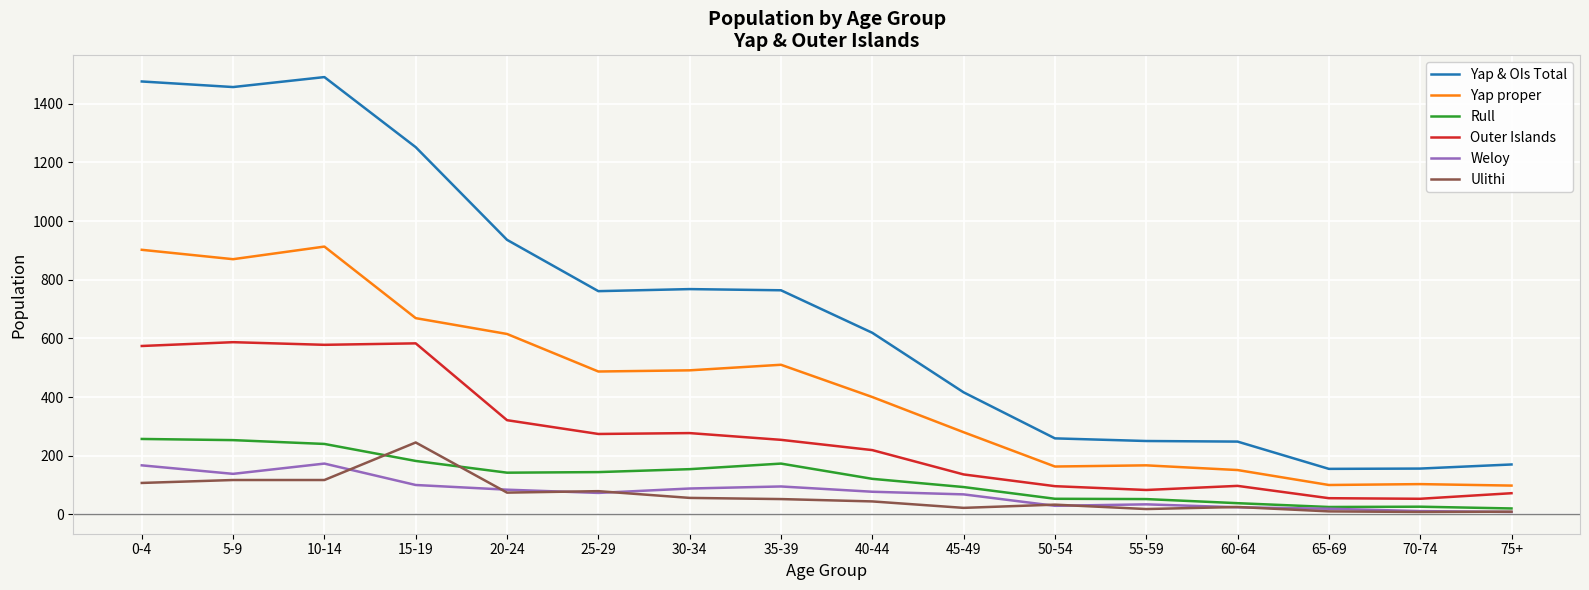

Which series changed the most between 40-44 and 75+?

Yap & OIs Total